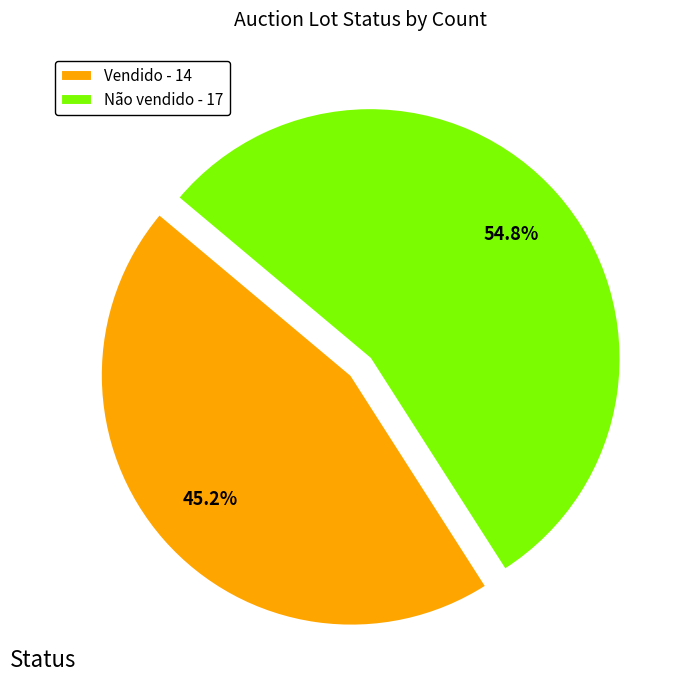

To the nearest percent, what is the combined percentage of Não vendido and Vendido?

100%